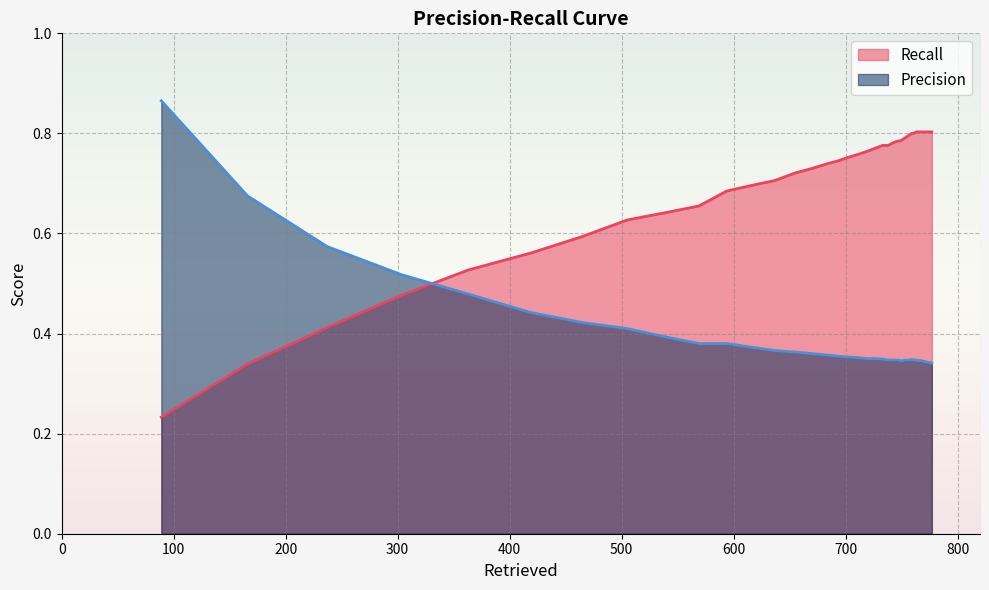

At how many categories does at least one series exceed 0?

40